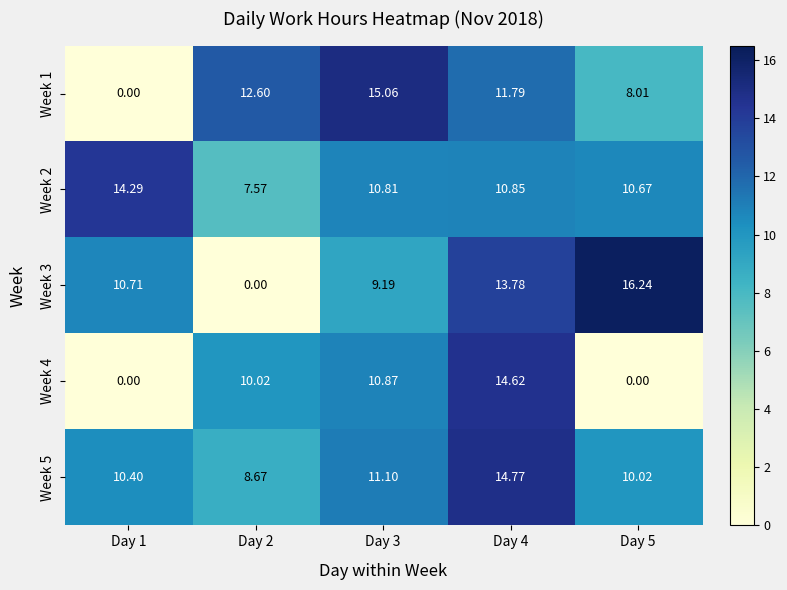

Is the value of Week 2 at Day 3 greater than the value of Week 1 at Day 1?

Yes